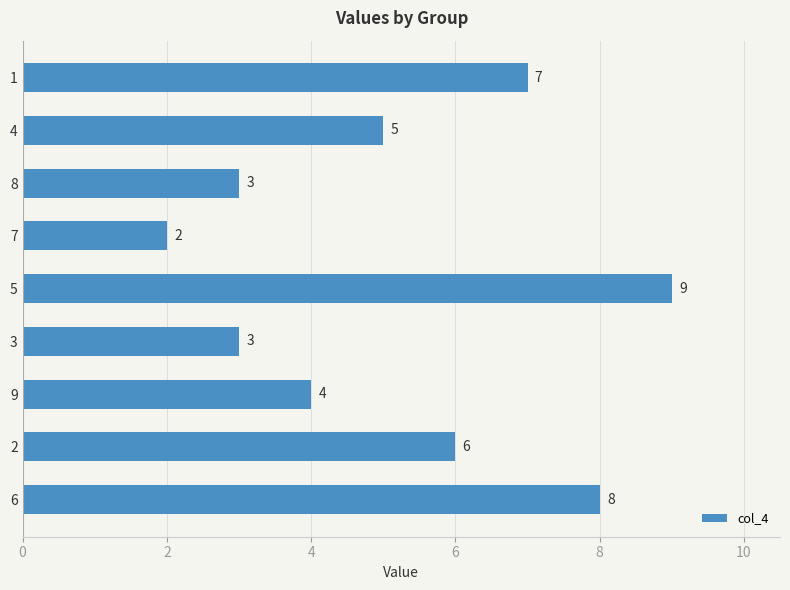

Which category has the lowest value across all series?

7